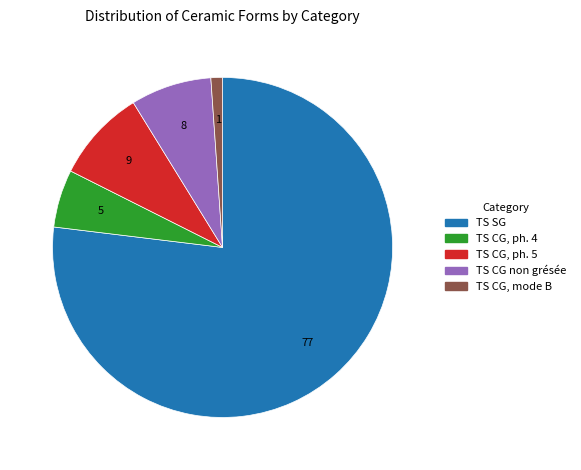

The TS CG, ph. 5 slice represents 9% of the pie. True or false?

True